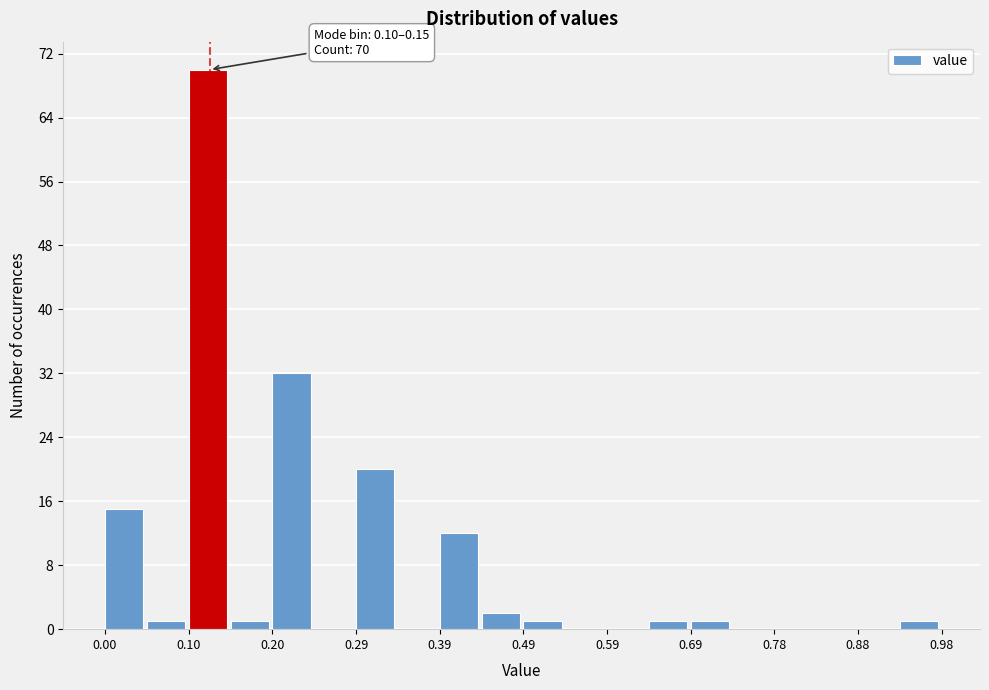

Over which range of the x-axis is the bar tallest?

0.098 to 0.147